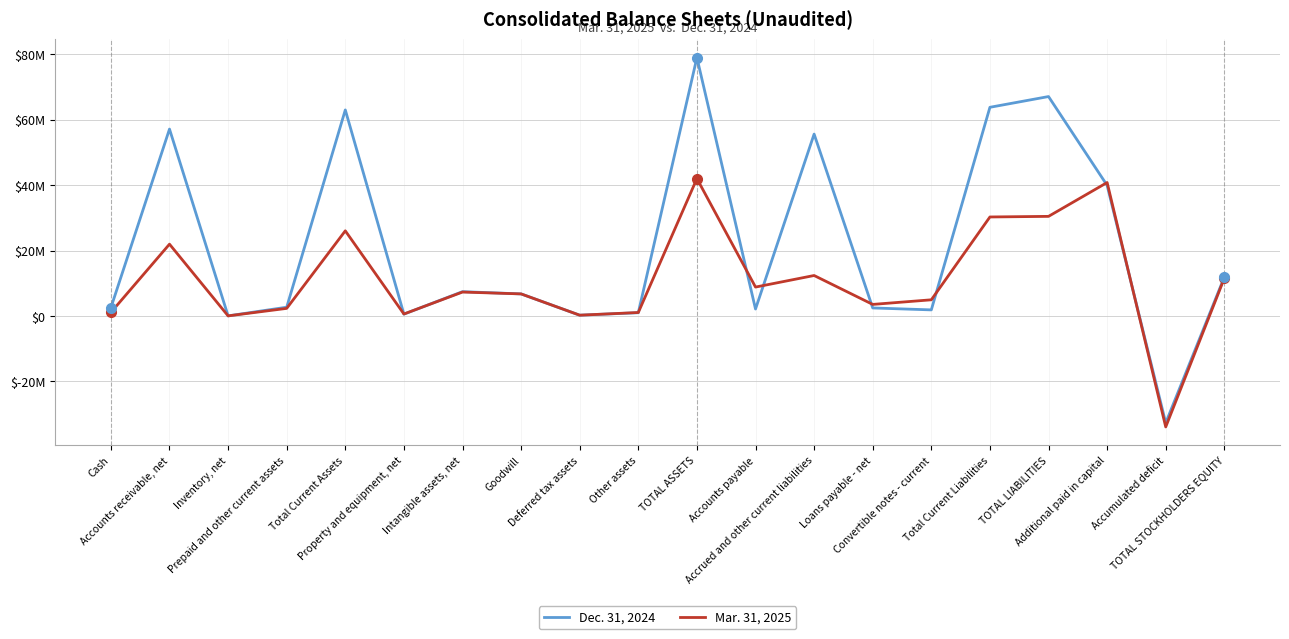

Which series ends up on top after the final intersection of Mar. 31, 2025 and Dec. 31, 2024?

Dec. 31, 2024